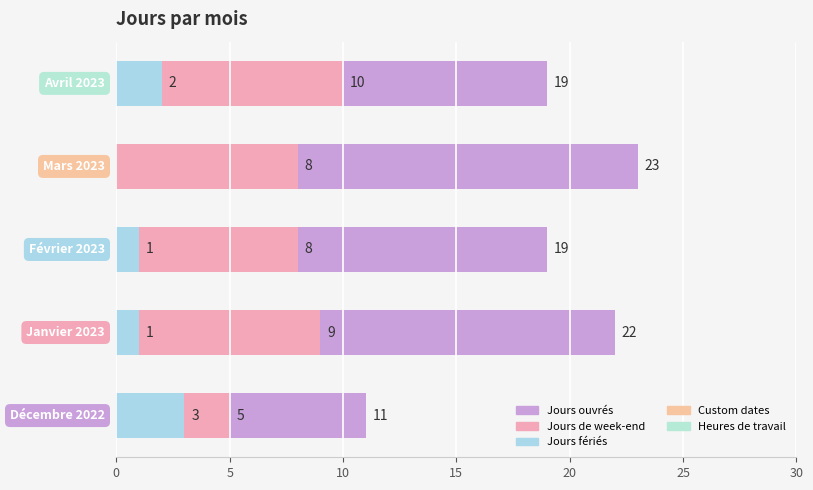

What is the average value of the Jours de week-end series?

8.0